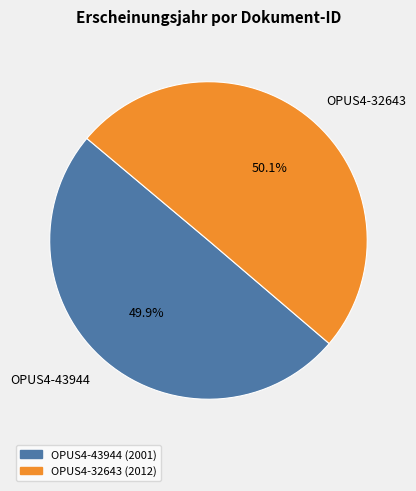

Is there any slice that represents more than half of the pie?

Yes